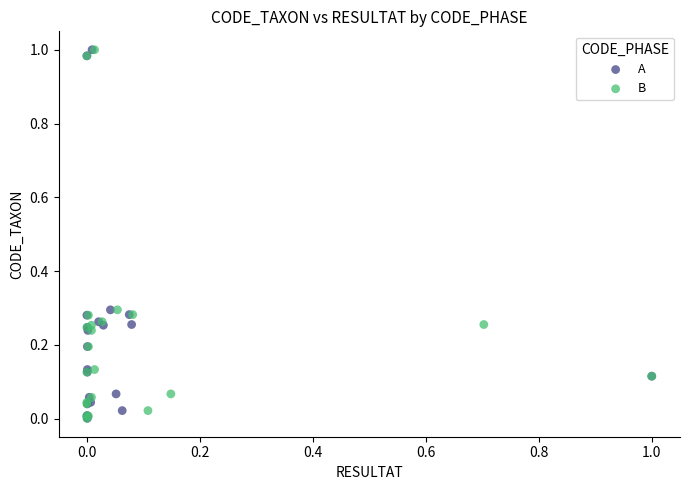

What are all the series names shown in the legend?

A, B